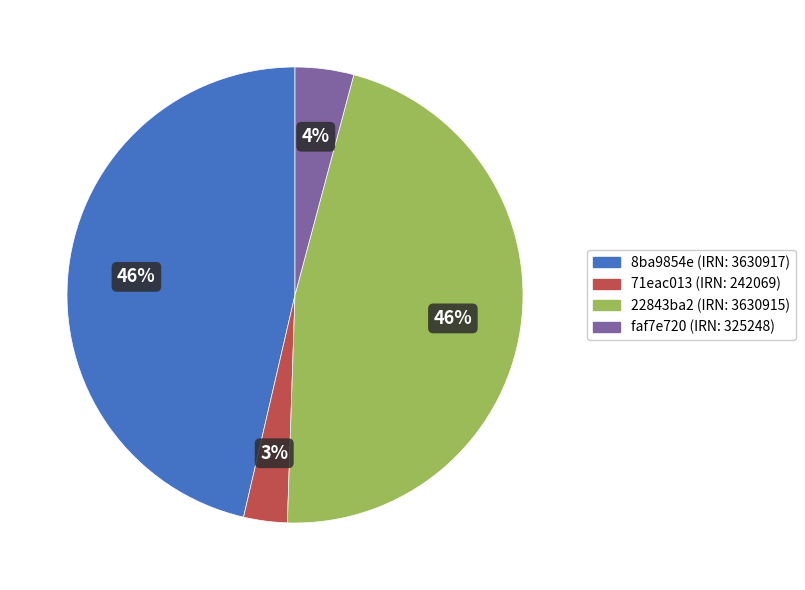

Is there any slice that represents more than half of the pie?

No